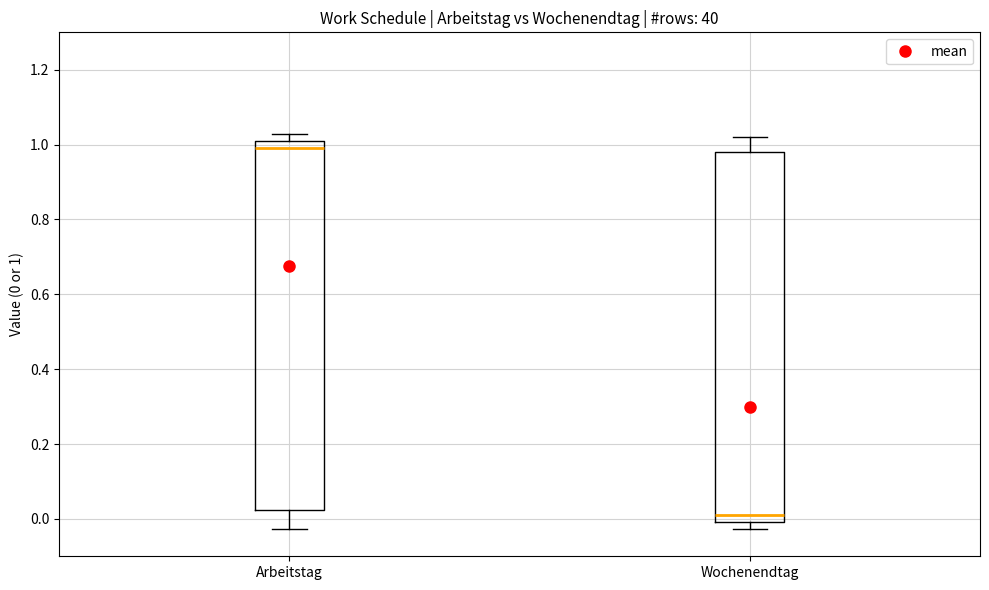

Reading left to right, read every box against the y-axis: the position of its median line, the range the box covers, and the ends of its whiskers. The values are not printed on the chart, so give them approximately, as read against the axis.

Arbeitstag: median 1.00 (just below the box's upper edge), box 0.02 to 1.00, whiskers -0.02 to 1.02
Wochenendtag: median 0.02, box 0.00 to 0.98, whiskers -0.02 to 1.02